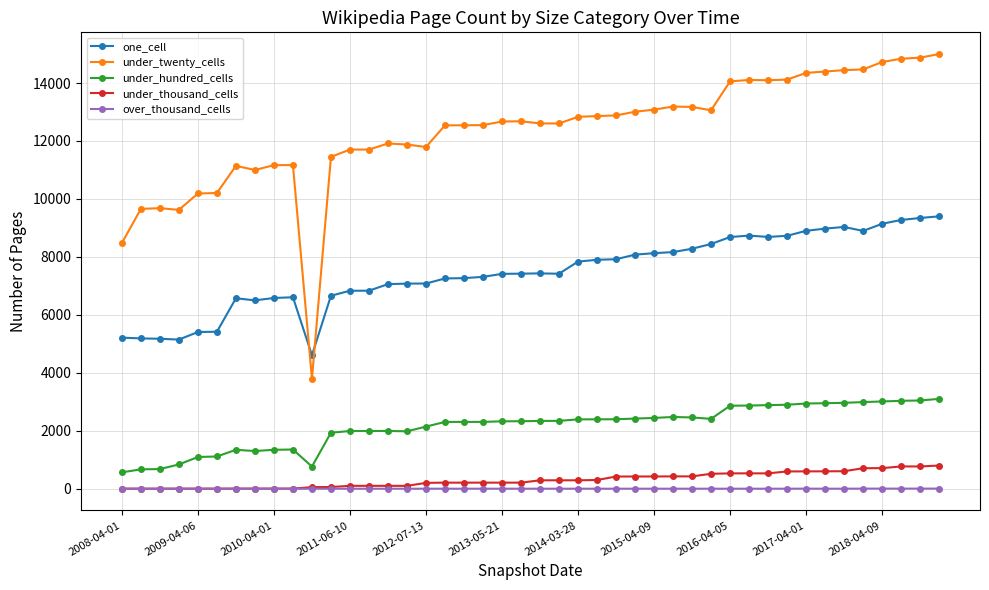

What is the value of the one_cell point at the 18th from the left?

7256